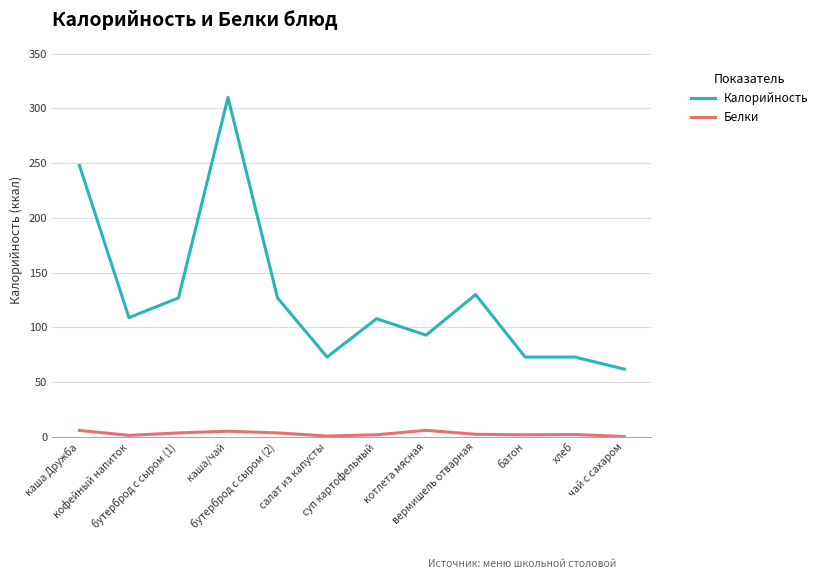

What is the total value across all series at бутерброд с сыром (1)?

130.7